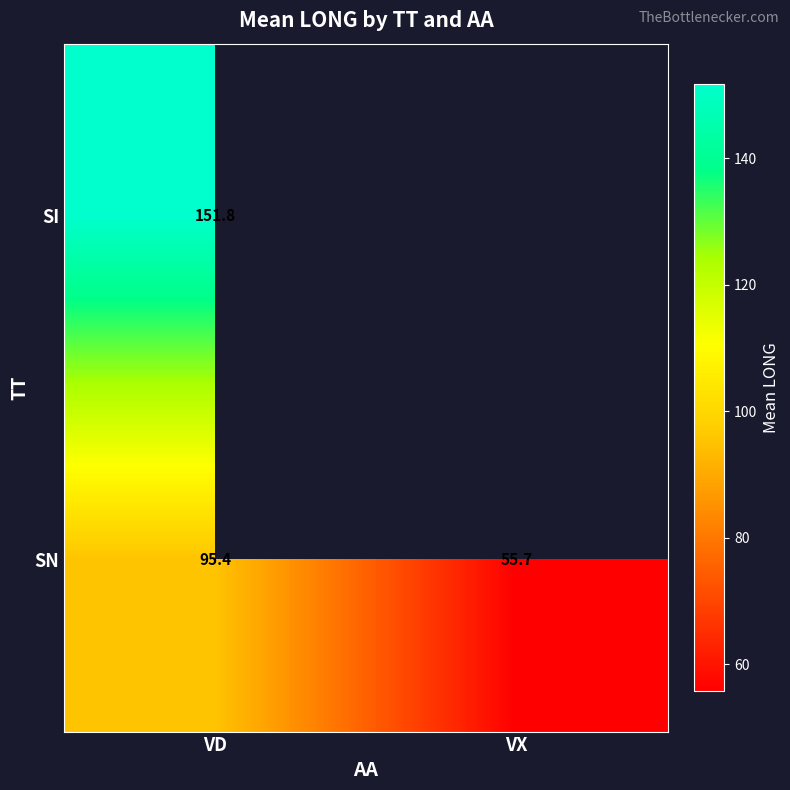

What is the spread (max minus min) of values at VD?

56.4